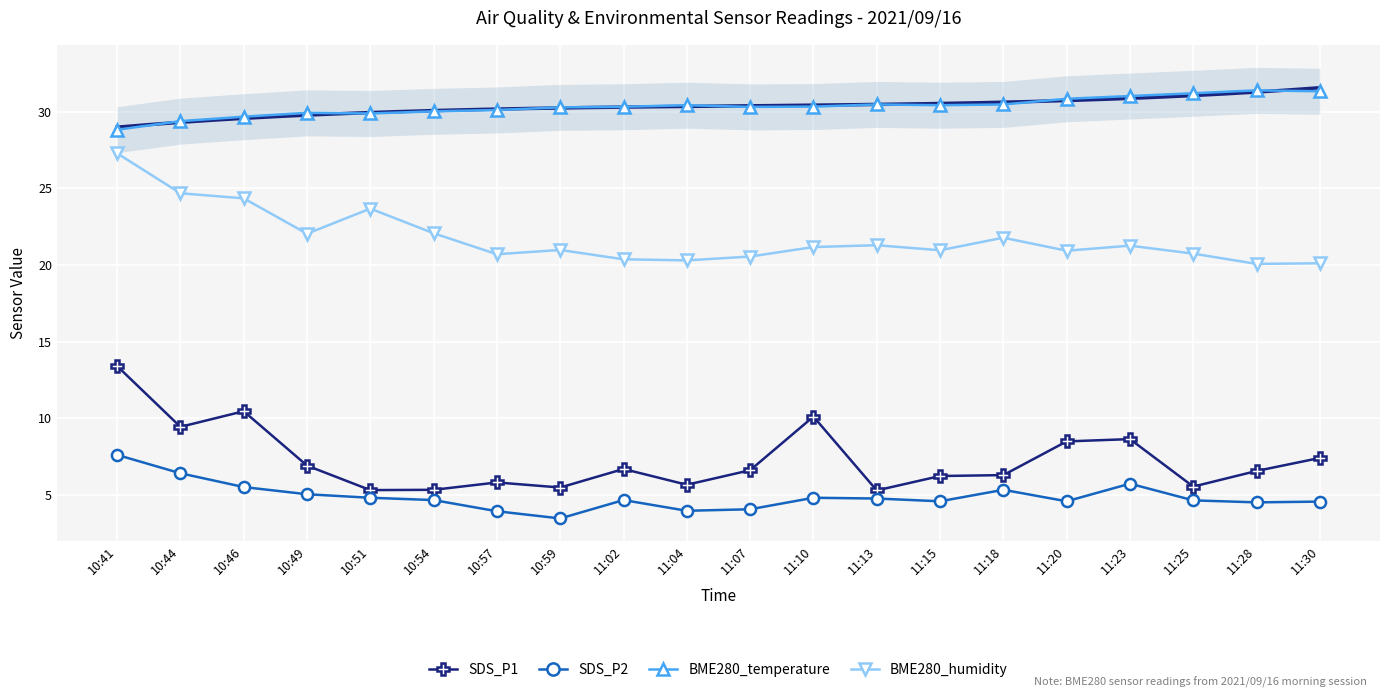

What is the value of the SDS_P2 point at the 2nd from the left?

6.4